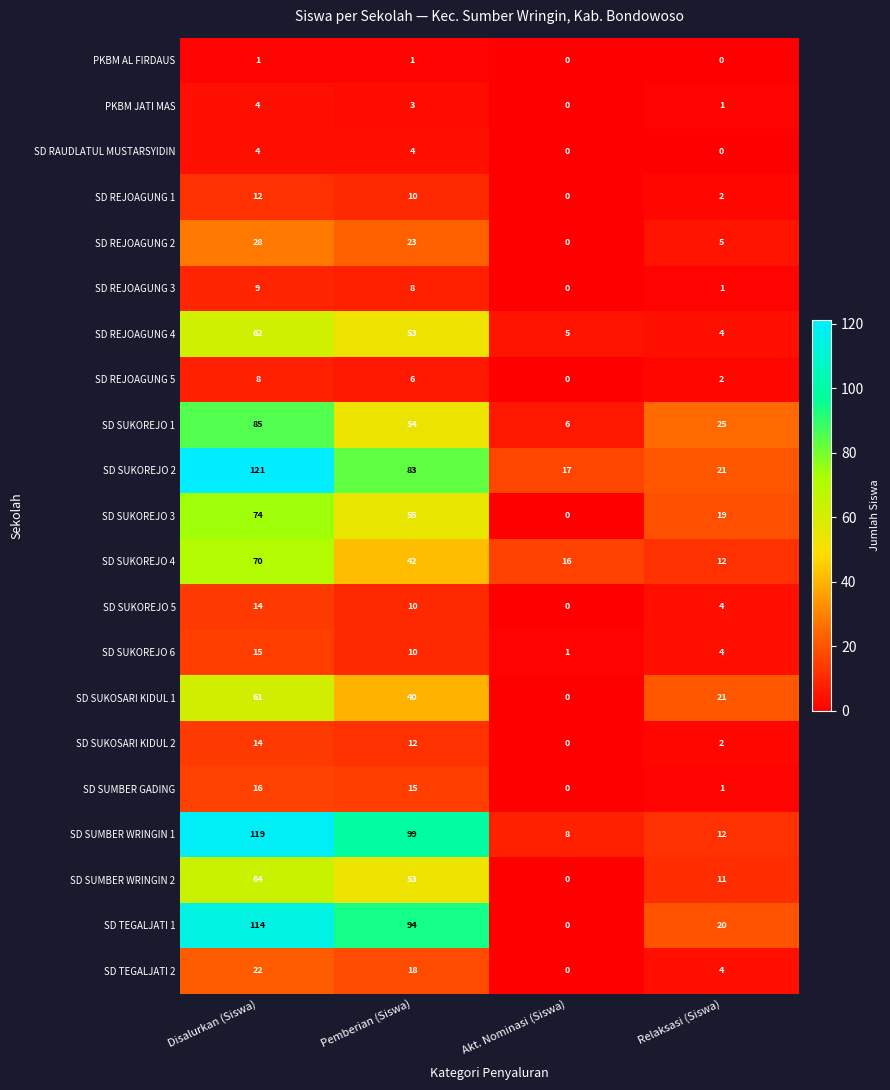

What is the spread (max minus min) of values at Disalurkan (Siswa)?

120